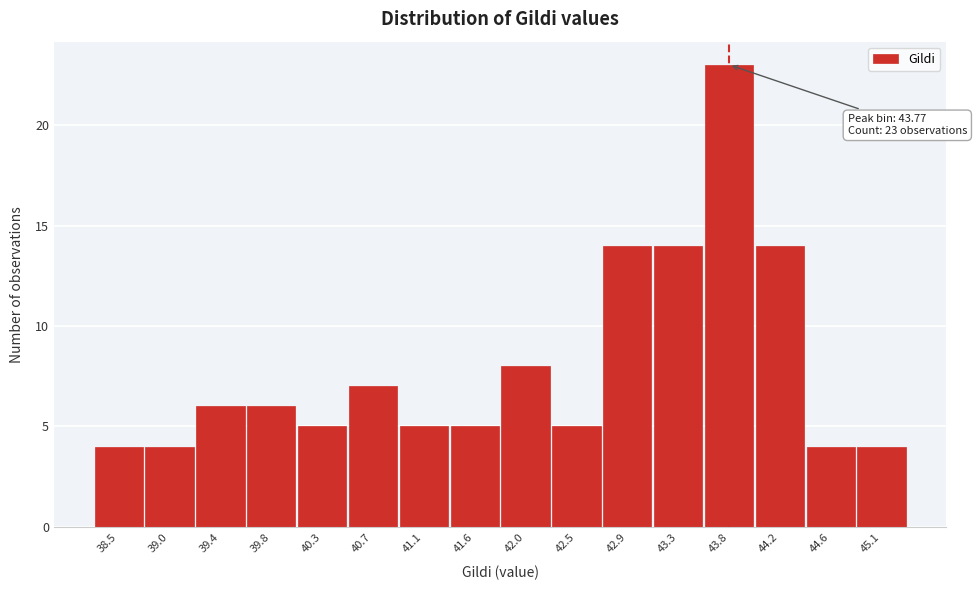

Which range on the x-axis has the tallest bar?

43.55 to 44.00